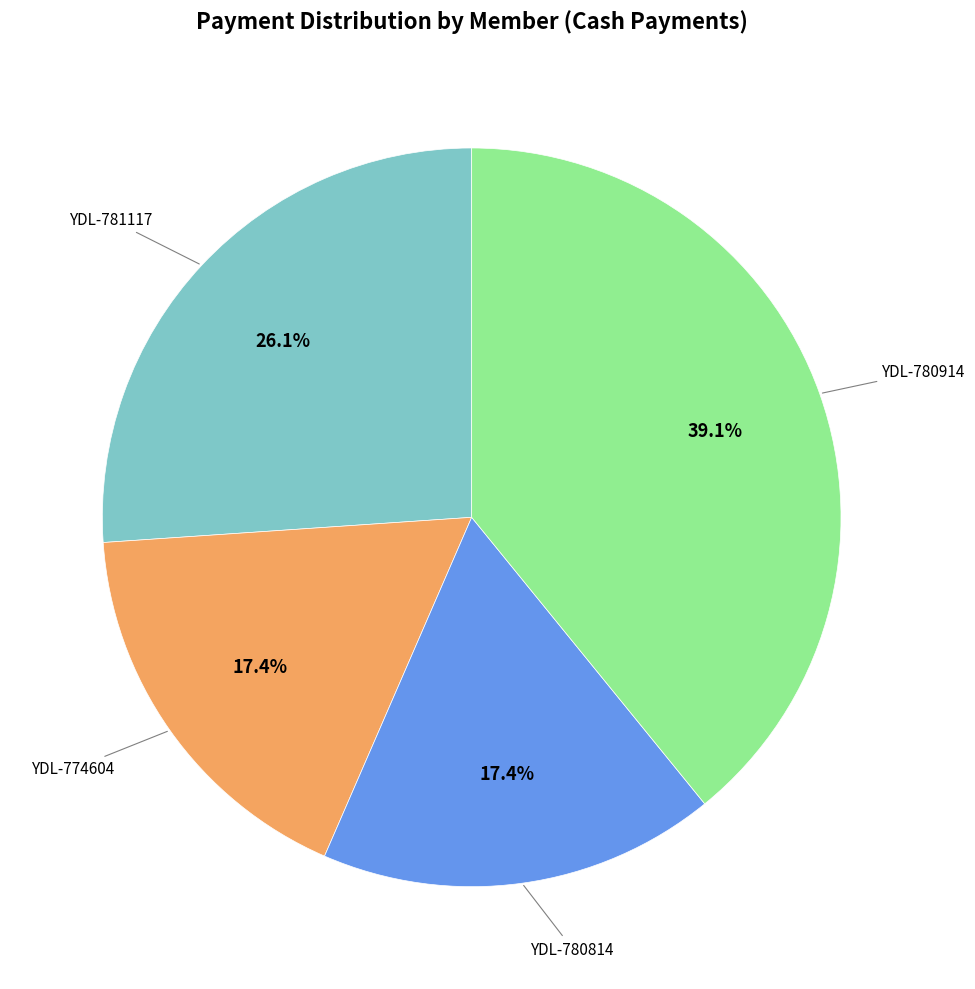

Which has a higher value, YDL-774604 or YDL-780914?

YDL-780914